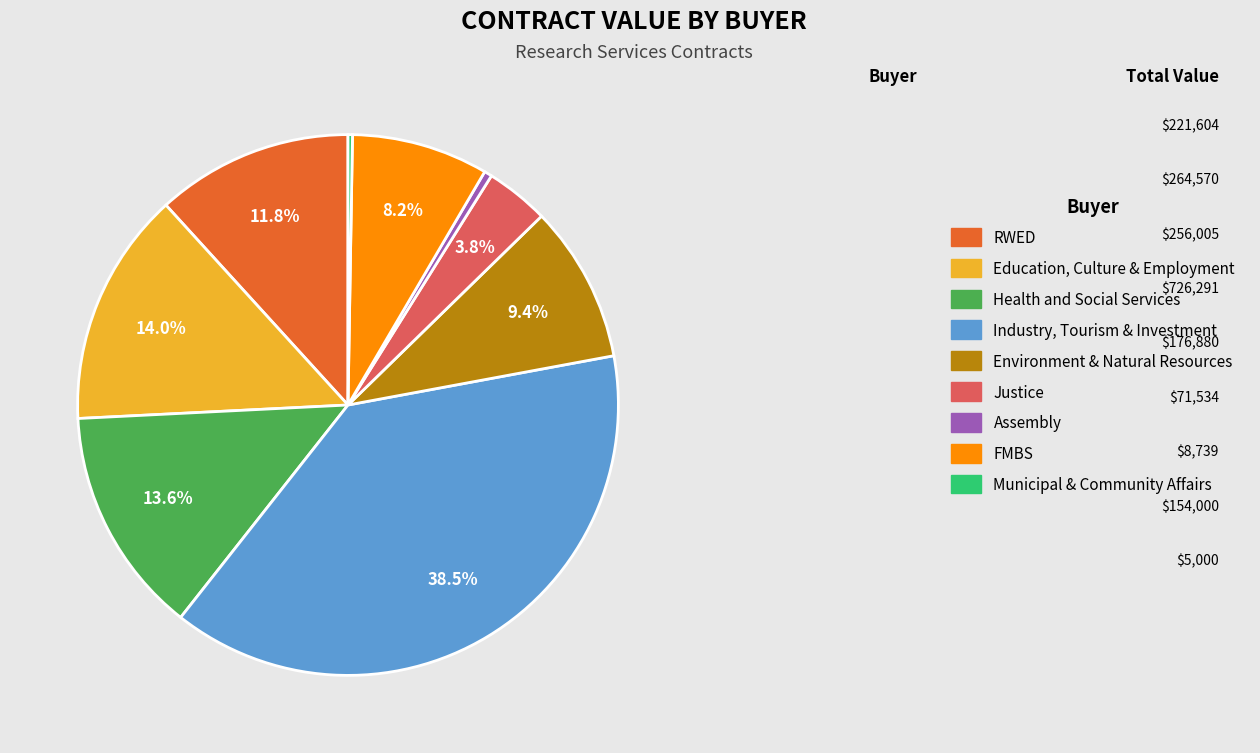

To the nearest percent, what is the difference between the largest and smallest slice percentages?

38%